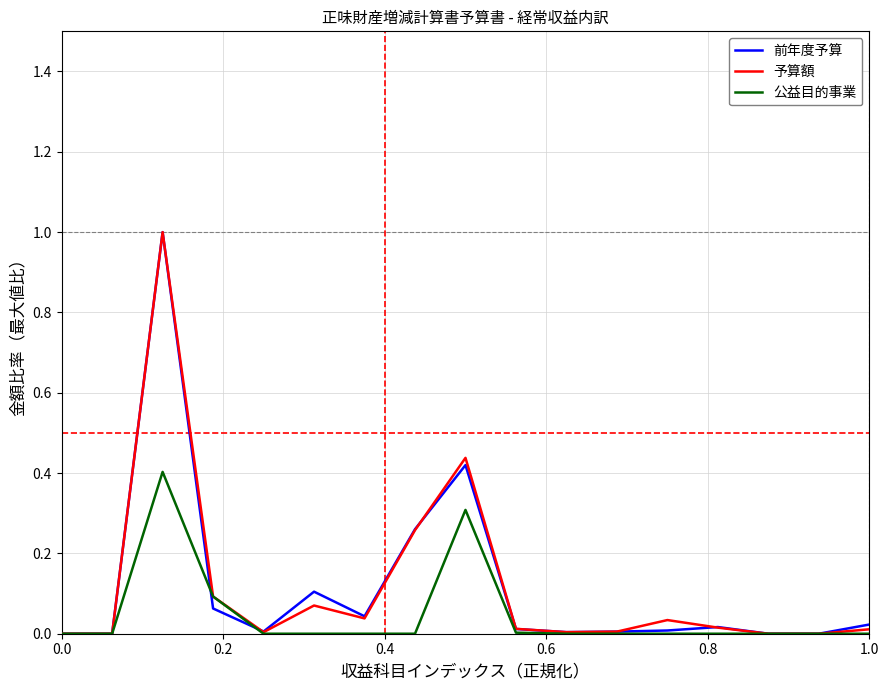

What is the highest value of the 前年度予算 series?

1.0